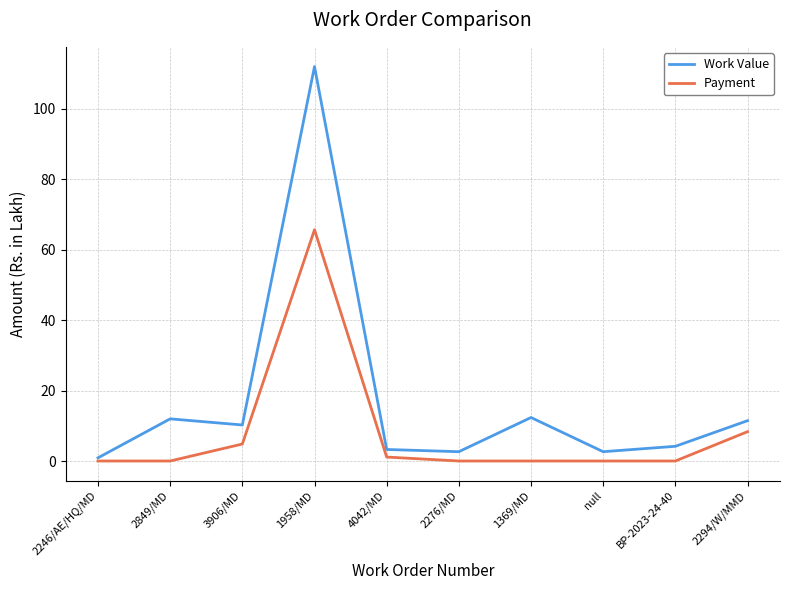

What is the average value of the Payment series?

8.0